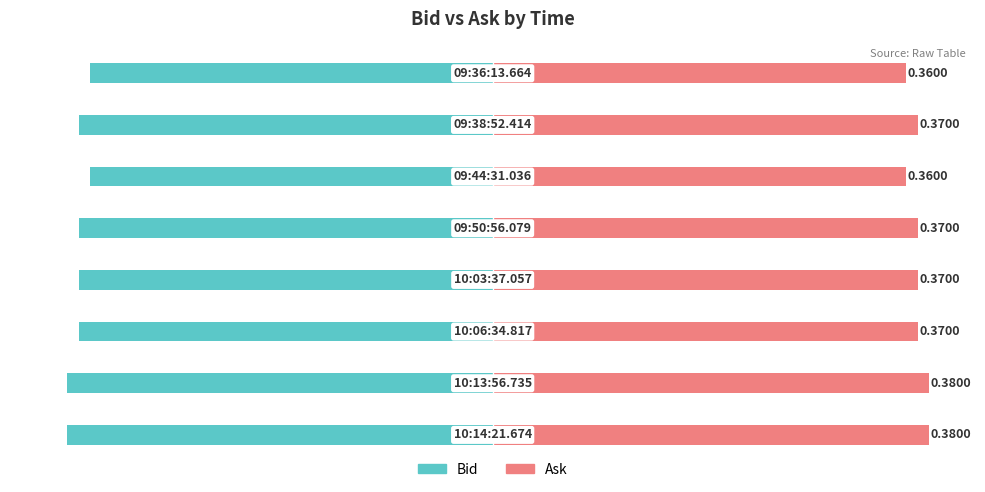

Is it true that Ask equals 0.4 at 1?

True